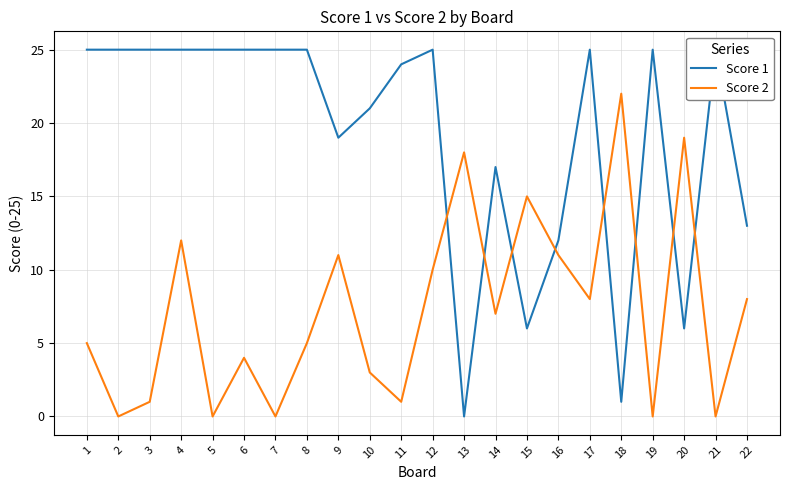

True or false: Score 2 has a value of 15 at 15.

True